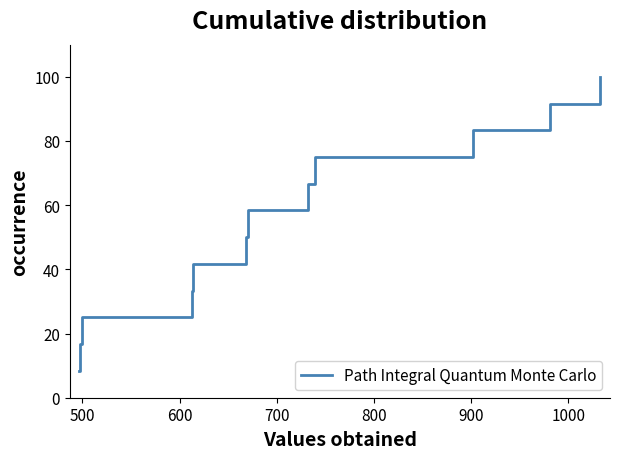

How many values are below 58?

6